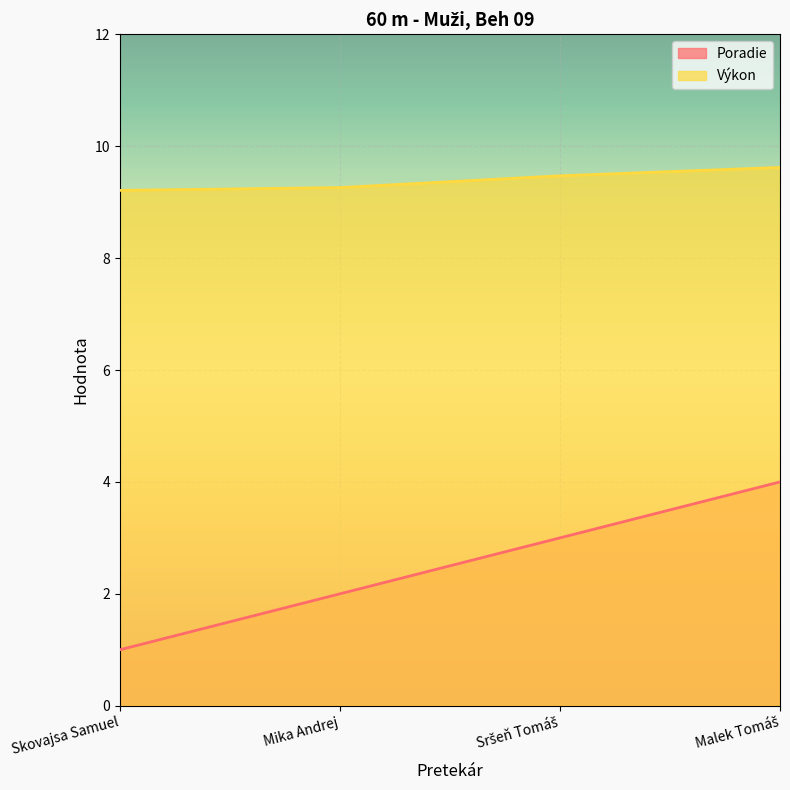

Rank the series at Mika Andrej from lowest to highest value.

Poradie, Výkon